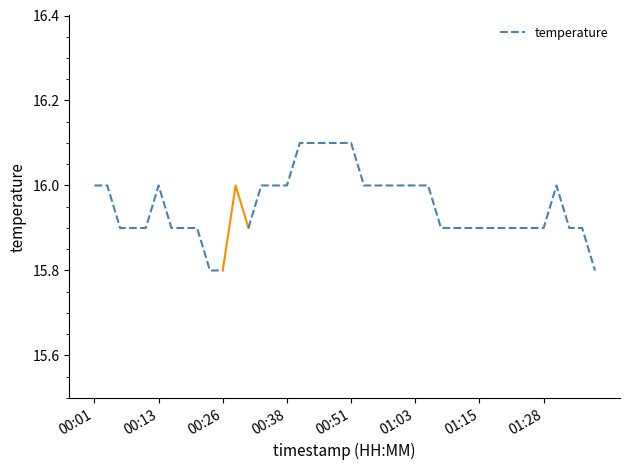

Where is the data nearest to the value 15?

9